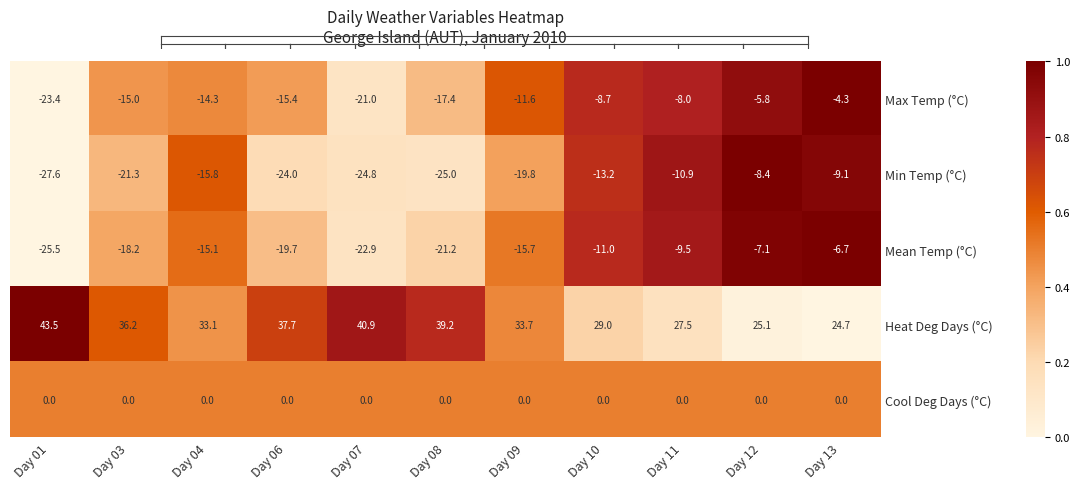

At which category is the sum across all series the highest?

Day 13